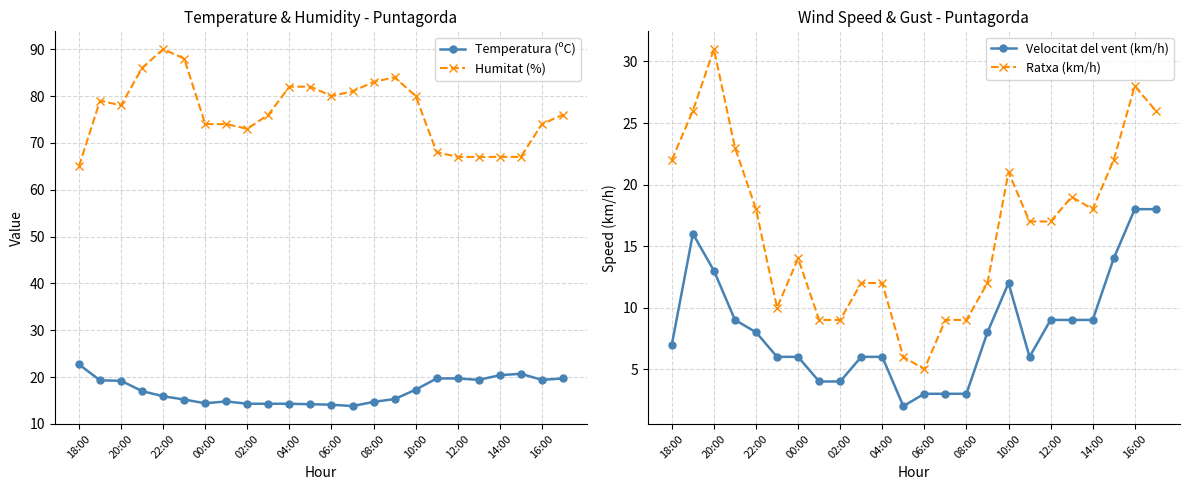

Reading left to right, list all the values displayed in this chart.

Temperatura (ºC): 22.7	19.3	19.2	17.0	15.9	15.2	14.4	14.8	14.3	14.3	14.3	14.2	14.1	13.8	14.7	15.3	17.3	19.7	19.7	19.4	20.4	20.7	19.4	19.7
Humitat (%): 65.0	79.0	78.0	86.0	90.0	88.0	74.0	74.0	73.0	76.0	82.0	82.0	80.0	81.0	83.0	84.0	80.0	68.0	67.0	67.0	67.0	67.0	74.0	76.0
Velocitat del vent (km/h): 7.0	16.0	13.0	9.0	8.0	6.0	6.0	4.0	4.0	6.0	6.0	2.0	3.0	3.0	3.0	8.0	12.0	6.0	9.0	9.0	9.0	14.0	18.0	18.0
Ratxa (km/h): 22.0	26.0	31.0	23.0	18.0	10.0	14.0	9.0	9.0	12.0	12.0	6.0	5.0	9.0	9.0	12.0	21.0	17.0	17.0	19.0	18.0	22.0	28.0	26.0